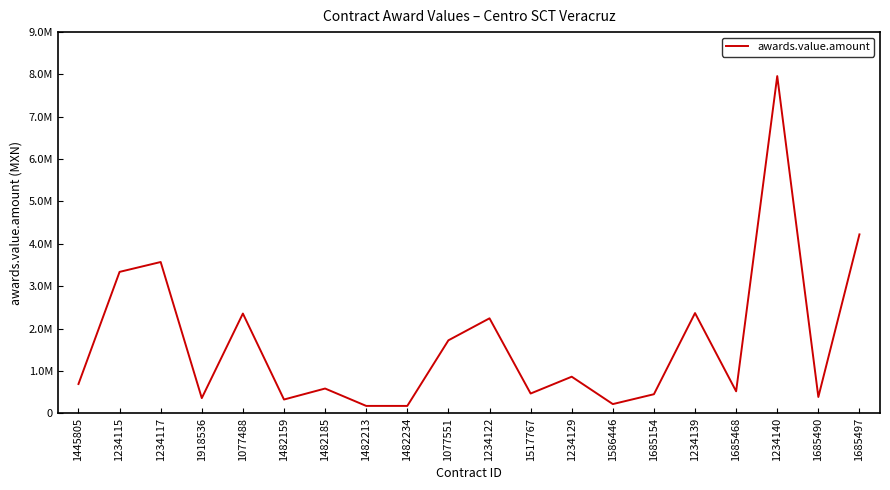

Reading left to right, transcribe all the data shown in this chart.

689558.0	3337585.0	3570597.0	356632.7	2353836.0	323275.0	582702.0	172413.8	172216.8	1721305.8	2240905.0	464799.9	862050.0	215500.0	448275.6	2364865.1	517178.4	7962050.0	383061.0	4223023.9